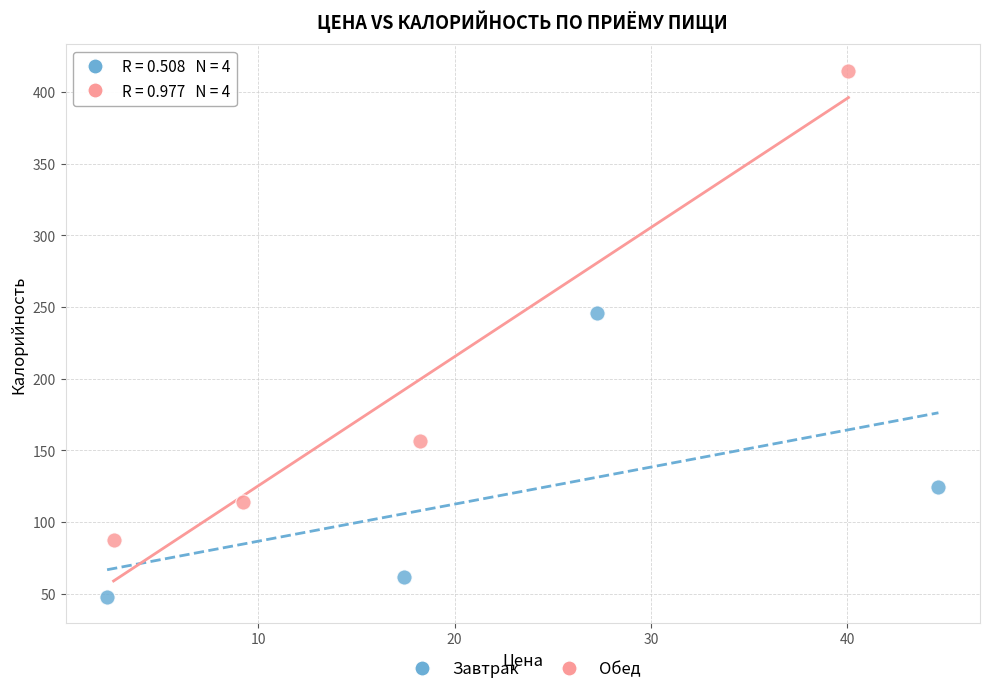

Which series has the largest Y range (max minus min)?

Обед